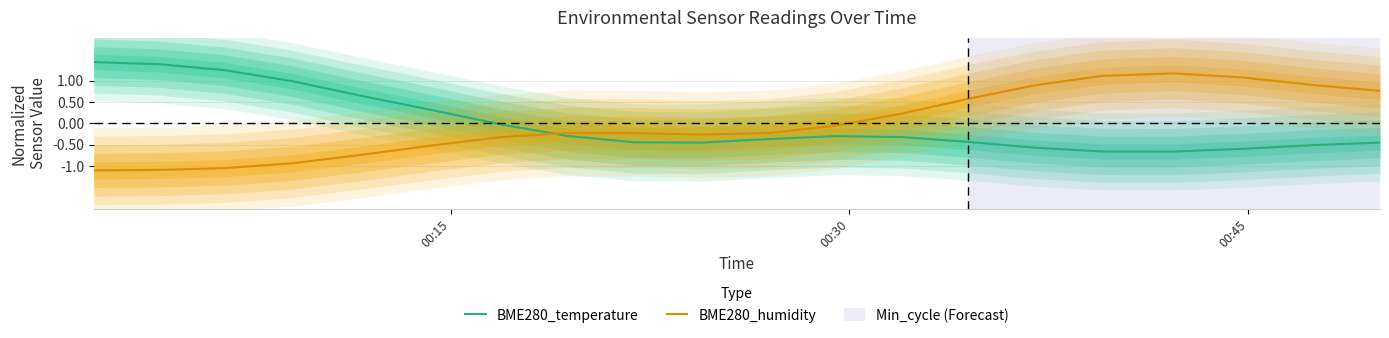

Which series ends up on top after the final intersection of BME280_temperature and BME280_humidity?

BME280_humidity